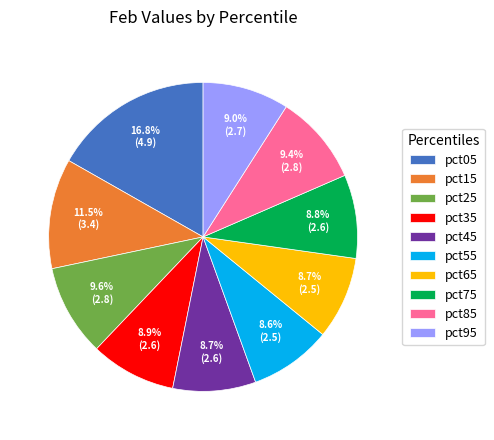

What is the total percentage of pct35 and pct75?

17.7%